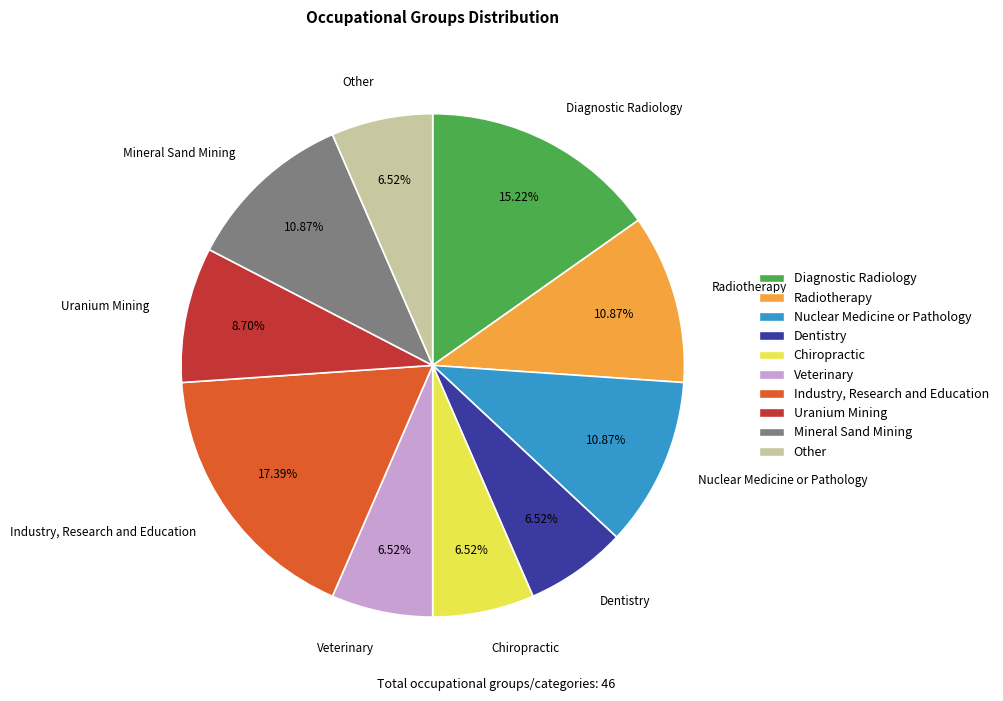

Which has a higher value, Uranium Mining or Veterinary?

Uranium Mining